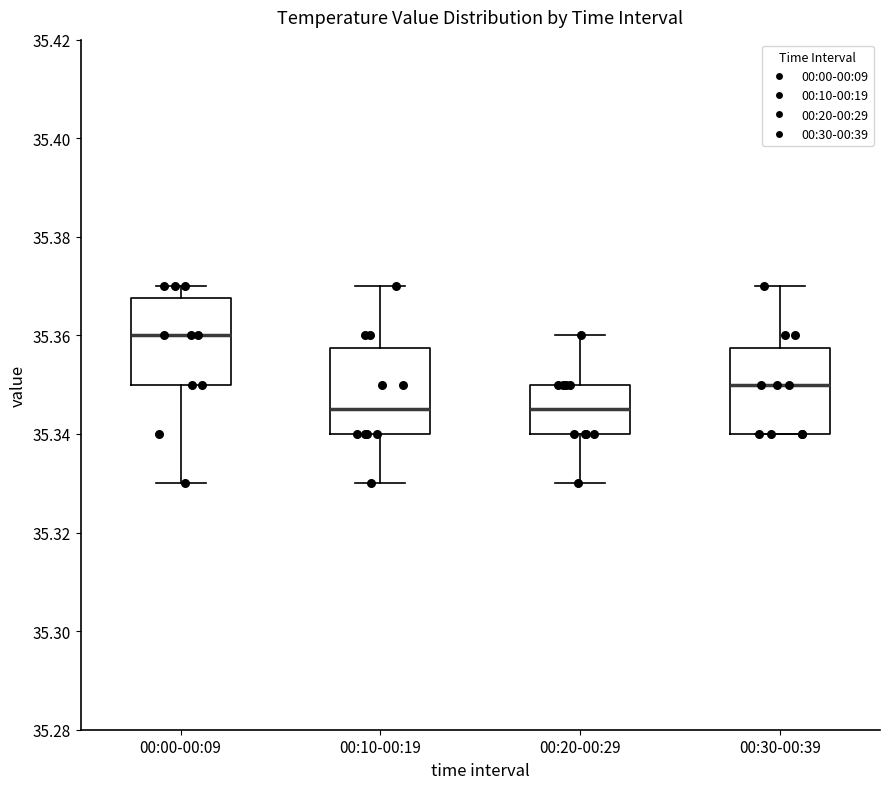

Where is the upper edge of the box for 00:30-00:39 on the y-axis? The values are not printed on the chart, so give them approximately, as read against the axis.

35.358